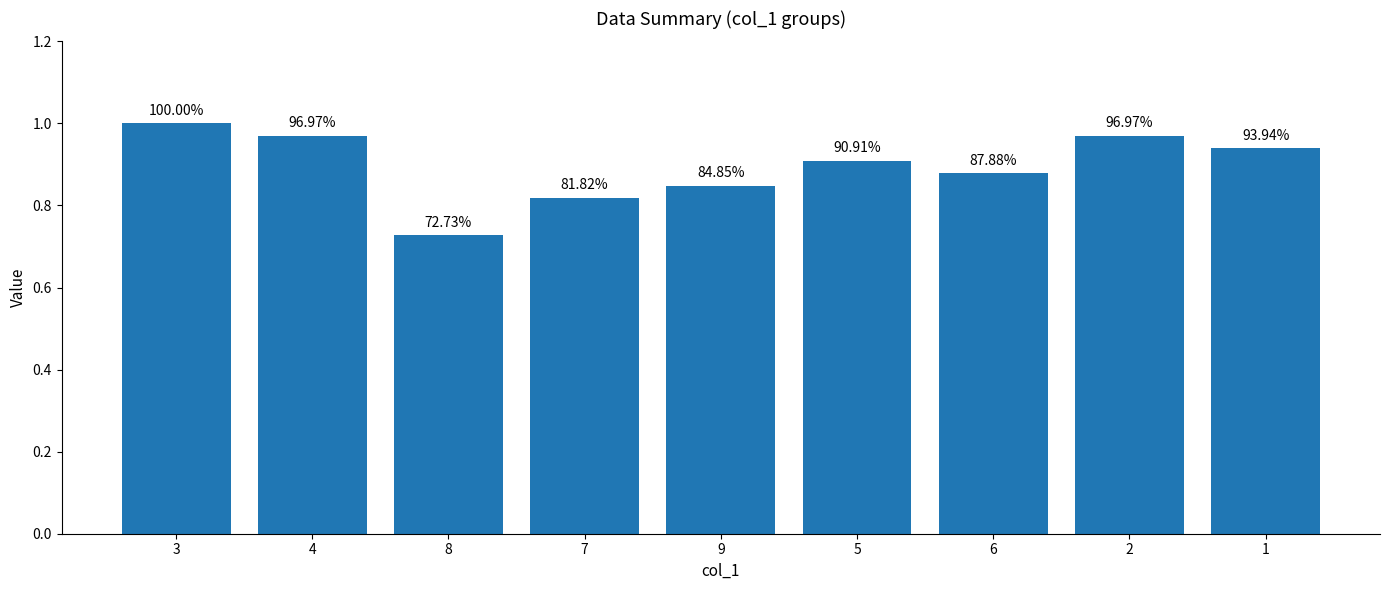

Rank the categories by value from highest to lowest.

3, 4, 2, 1, 5, 6, 9, 7, 8